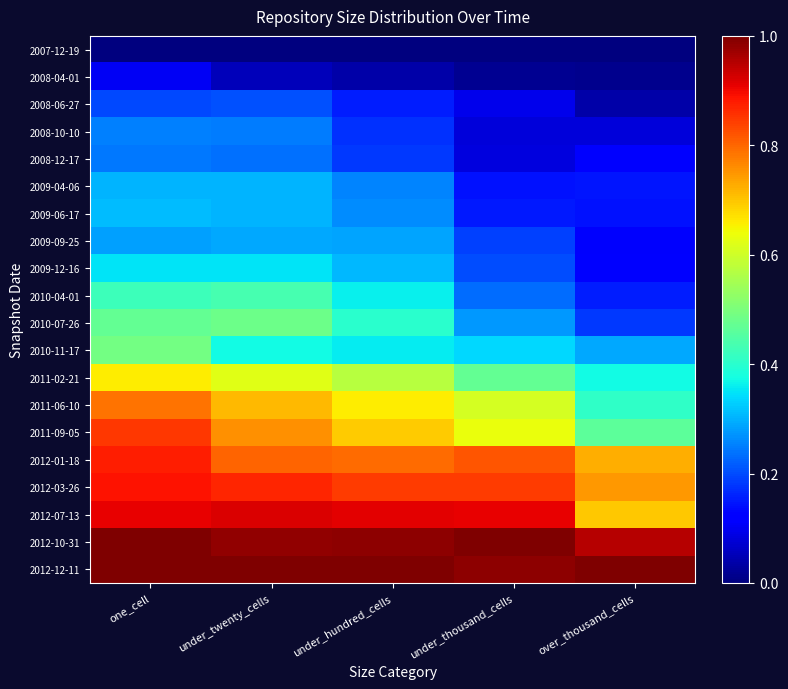

Reading right to left, what are all the values shown in this chart?

2007-12-19: over_thousand_cells=0.0	under_thousand_cells=0.0	under_hundred_cells=0.0	under_twenty_cells=0.0	one_cell=0.0
2008-04-01: over_thousand_cells=0.0	under_thousand_cells=0.0	under_hundred_cells=0.0	under_twenty_cells=0.1	one_cell=0.1
2008-06-27: over_thousand_cells=0.0	under_thousand_cells=0.1	under_hundred_cells=0.2	under_twenty_cells=0.2	one_cell=0.2
2008-10-10: over_thousand_cells=0.1	under_thousand_cells=0.1	under_hundred_cells=0.2	under_twenty_cells=0.2	one_cell=0.3
2008-12-17: over_thousand_cells=0.1	under_thousand_cells=0.1	under_hundred_cells=0.2	under_twenty_cells=0.2	one_cell=0.2
2009-04-06: over_thousand_cells=0.1	under_thousand_cells=0.1	under_hundred_cells=0.3	under_twenty_cells=0.3	one_cell=0.3
2009-06-17: over_thousand_cells=0.1	under_thousand_cells=0.1	under_hundred_cells=0.3	under_twenty_cells=0.3	one_cell=0.3
2009-09-25: over_thousand_cells=0.1	under_thousand_cells=0.2	under_hundred_cells=0.3	under_twenty_cells=0.3	one_cell=0.3
2009-12-16: over_thousand_cells=0.1	under_thousand_cells=0.2	under_hundred_cells=0.3	under_twenty_cells=0.3	one_cell=0.3
2010-04-01: over_thousand_cells=0.2	under_thousand_cells=0.2	under_hundred_cells=0.4	under_twenty_cells=0.4	one_cell=0.4
2010-07-26: over_thousand_cells=0.2	under_thousand_cells=0.3	under_hundred_cells=0.4	under_twenty_cells=0.5	one_cell=0.5
2010-11-17: over_thousand_cells=0.3	under_thousand_cells=0.3	under_hundred_cells=0.4	under_twenty_cells=0.4	one_cell=0.5
2011-02-21: over_thousand_cells=0.4	under_thousand_cells=0.5	under_hundred_cells=0.6	under_twenty_cells=0.6	one_cell=0.7
2011-06-10: over_thousand_cells=0.4	under_thousand_cells=0.6	under_hundred_cells=0.7	under_twenty_cells=0.7	one_cell=0.8
2011-09-05: over_thousand_cells=0.5	under_thousand_cells=0.6	under_hundred_cells=0.7	under_twenty_cells=0.8	one_cell=0.9
2012-01-18: over_thousand_cells=0.7	under_thousand_cells=0.8	under_hundred_cells=0.8	under_twenty_cells=0.8	one_cell=0.9
2012-03-26: over_thousand_cells=0.7	under_thousand_cells=0.8	under_hundred_cells=0.8	under_twenty_cells=0.9	one_cell=0.9
2012-07-13: over_thousand_cells=0.7	under_thousand_cells=0.9	under_hundred_cells=0.9	under_twenty_cells=0.9	one_cell=0.9
2012-10-31: over_thousand_cells=0.9	under_thousand_cells=1.0	under_hundred_cells=1.0	under_twenty_cells=1.0	one_cell=1.0
2012-12-11: over_thousand_cells=1.0	under_thousand_cells=1.0	under_hundred_cells=1.0	under_twenty_cells=1.0	one_cell=1.0